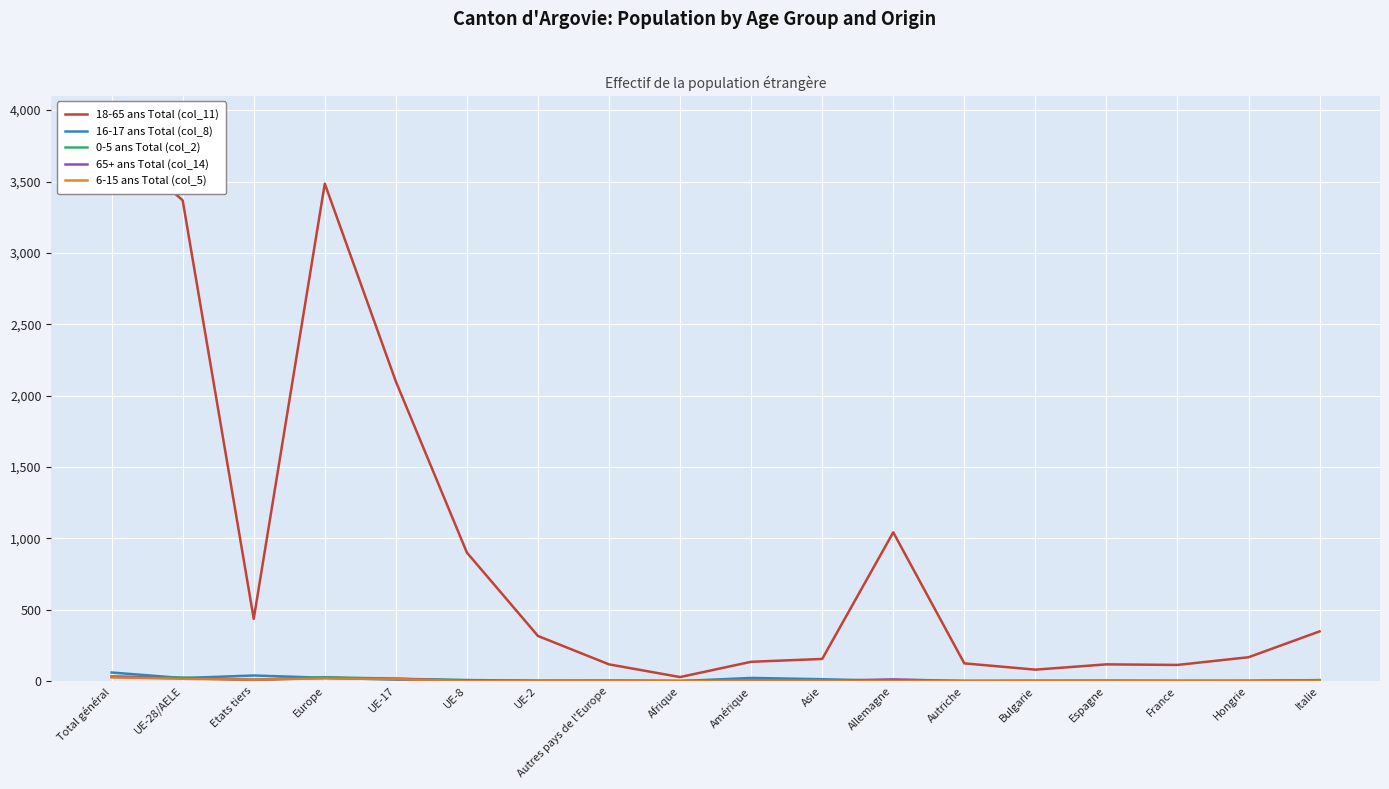

Rank the series by their maximum value, from highest to lowest.

18-65 ans Total (col_11), 16-17 ans Total (col_8), 0-5 ans Total (col_2), 65+ ans Total (col_14), 6-15 ans Total (col_5)